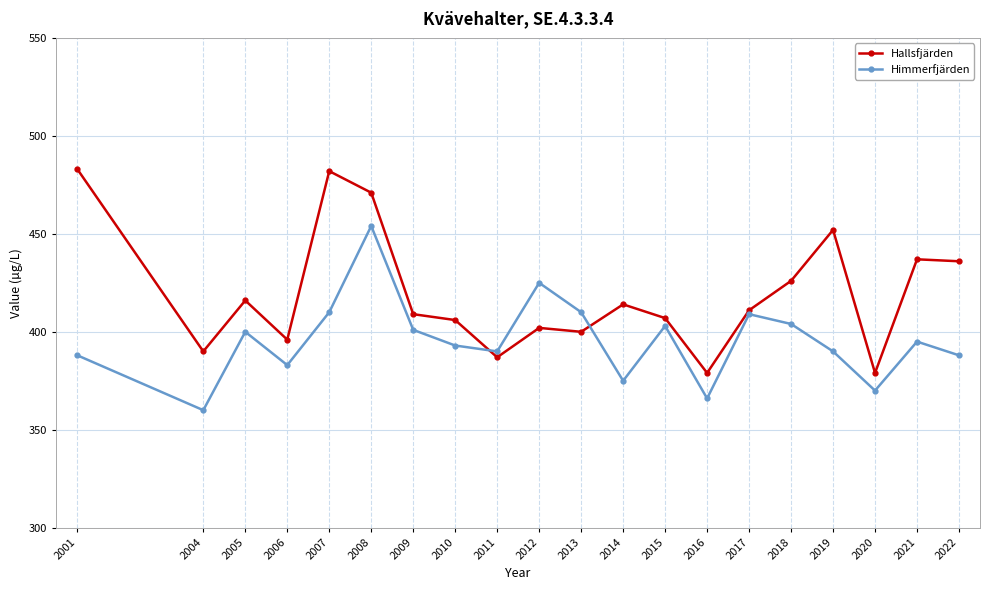

What are all the series names shown in the legend?

Hallsfjärden, Himmerfjärden